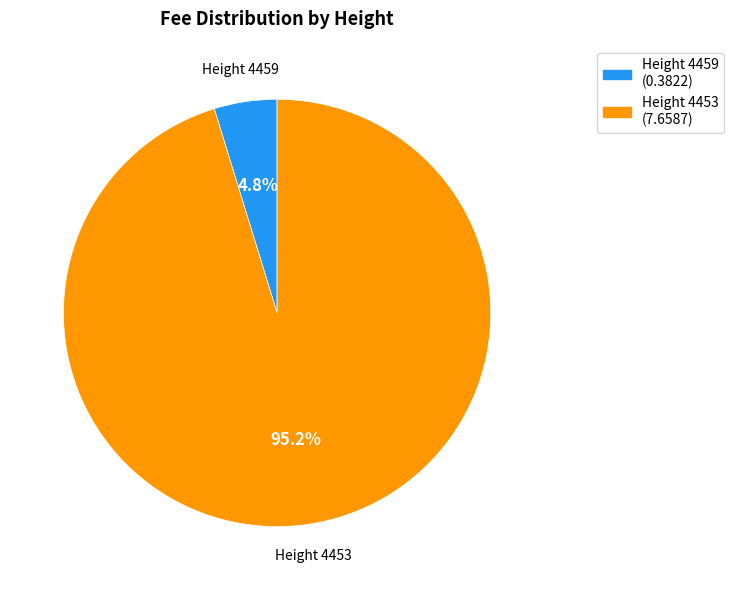

Is there any slice that represents more than half of the pie?

Yes